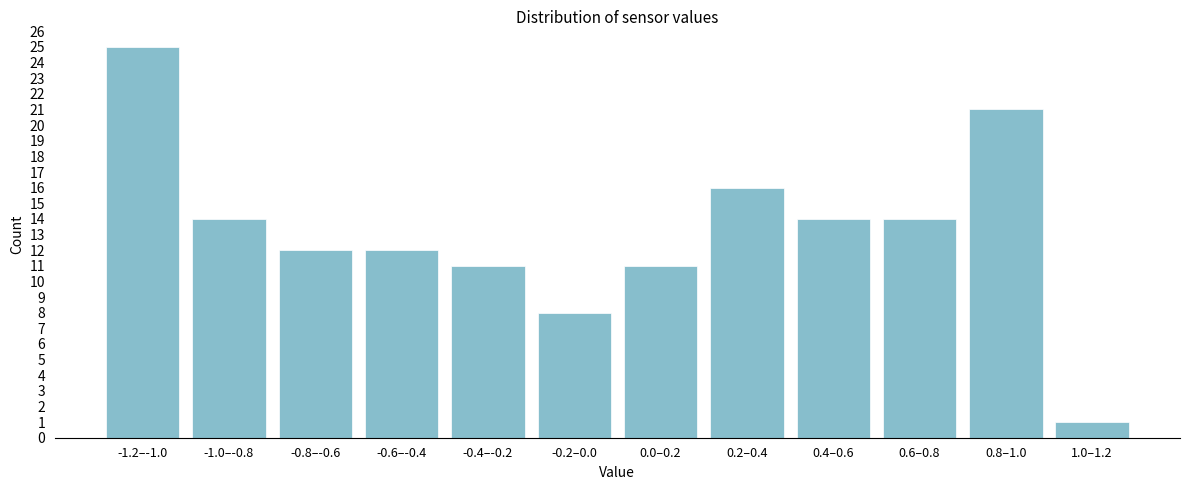

Reading left to right, what are all the values shown in this chart?

25	14	12	12	11	8	11	16	14	14	21	1